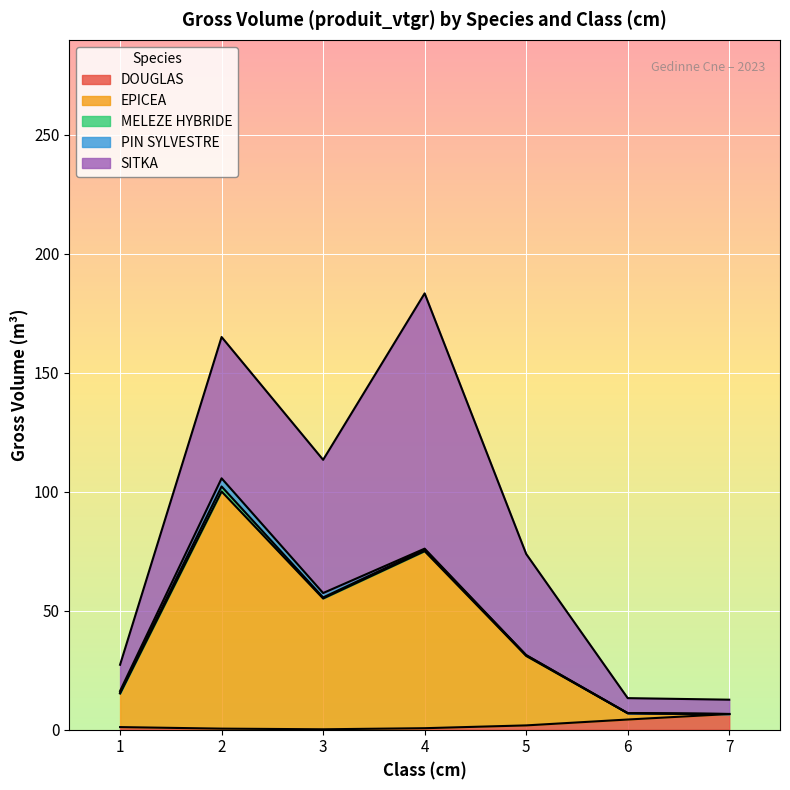

Rank the series by their maximum value, from lowest to highest.

MELEZE HYBRIDE, PIN SYLVESTRE, DOUGLAS, EPICEA, SITKA